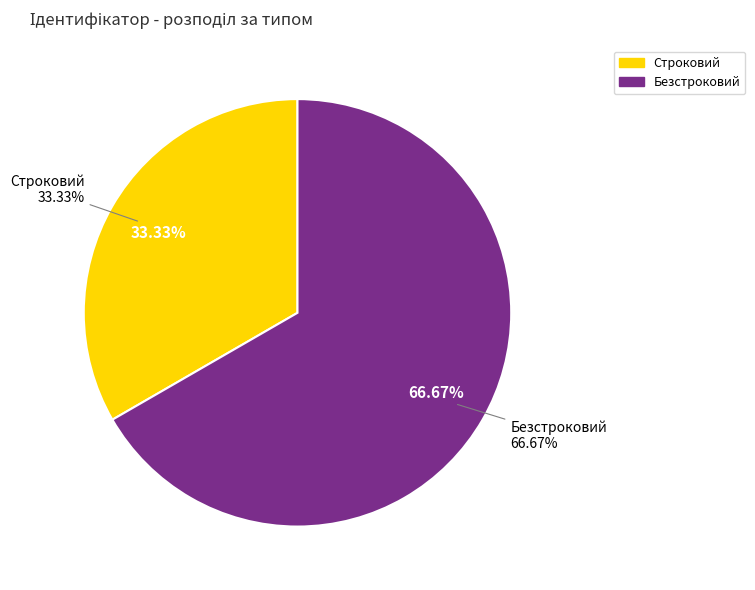

To the nearest percent, what percentage of the pie is Строковий?

33%